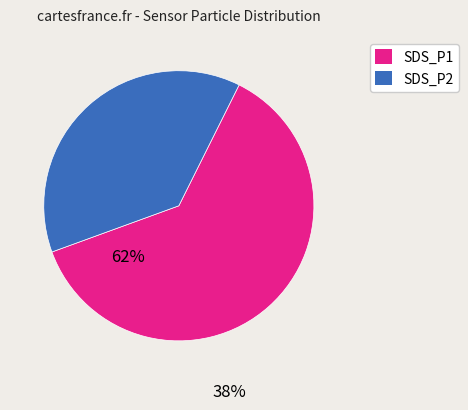

Which slice is the smallest?

SDS_P2